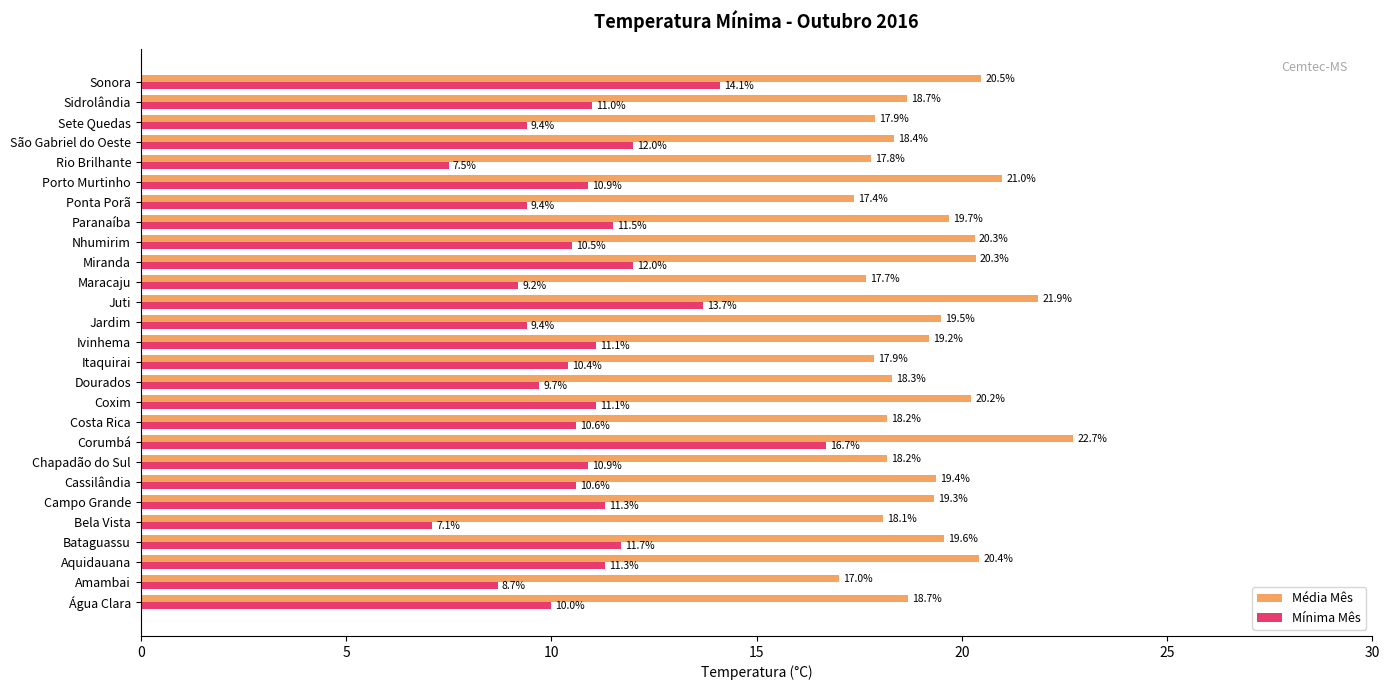

Which category has the lowest value in the Mínima Mês series?

Bela Vista